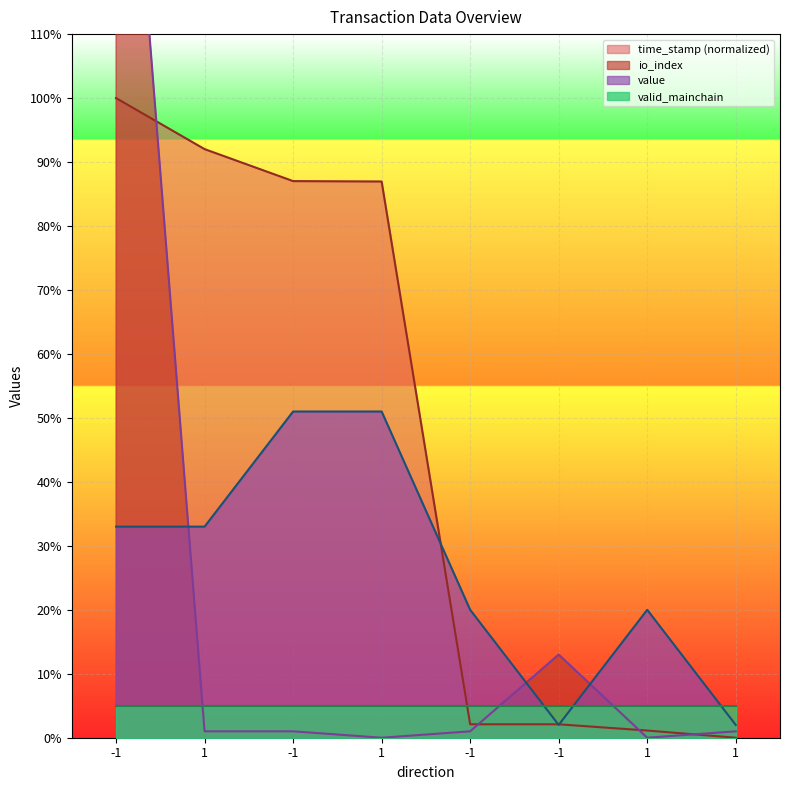

True or false: time_stamp has more than 0 interior local peaks.

False